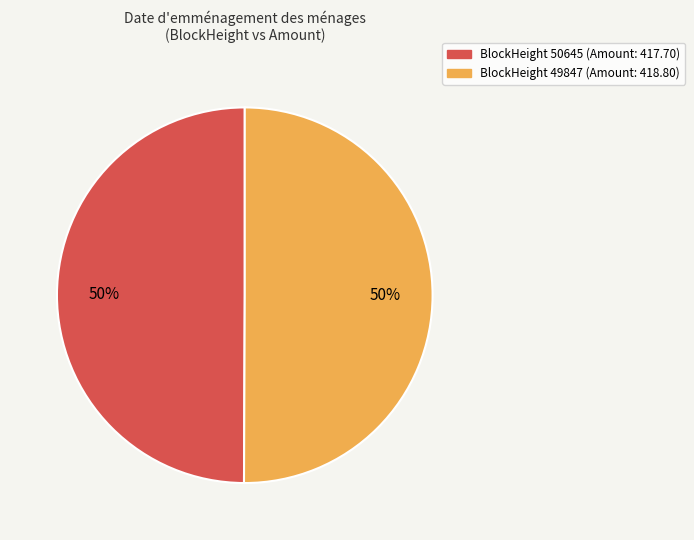

To the nearest percent, what is the average slice percentage?

50%